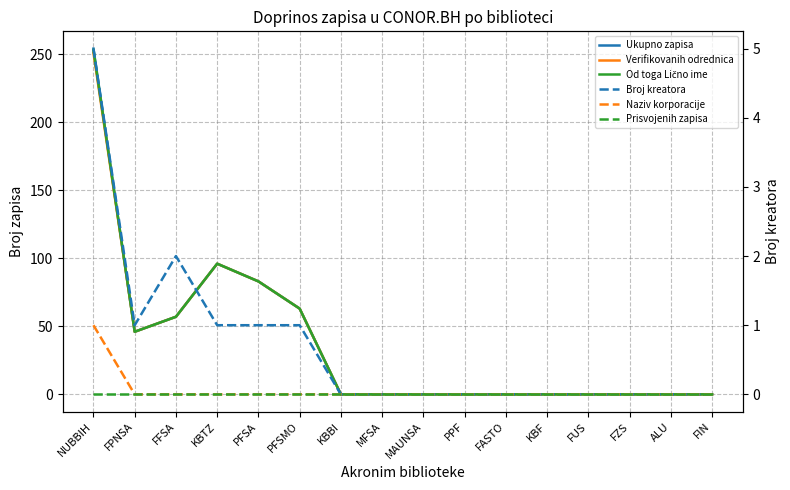

Reading left to right, list all the values displayed in this chart.

Ukupno zapisa: 254	46	57	96	83	63	0	0	0	0	0	0	0	0	0	0
Verifikovanih odrednica: 251	46	57	96	83	63	0	0	0	0	0	0	0	0	0	0
Od toga Lično ime: 253	46	57	96	83	63	0	0	0	0	0	0	0	0	0	0
Broj kreatora: 5	1	2	1	1	1	0	0	0	0	0	0	0	0	0	0
Naziv korporacije: 1	0	0	0	0	0	0	0	0	0	0	0	0	0	0	0
Prisvojenih zapisa: 0	0	0	0	0	0	0	0	0	0	0	0	0	0	0	0